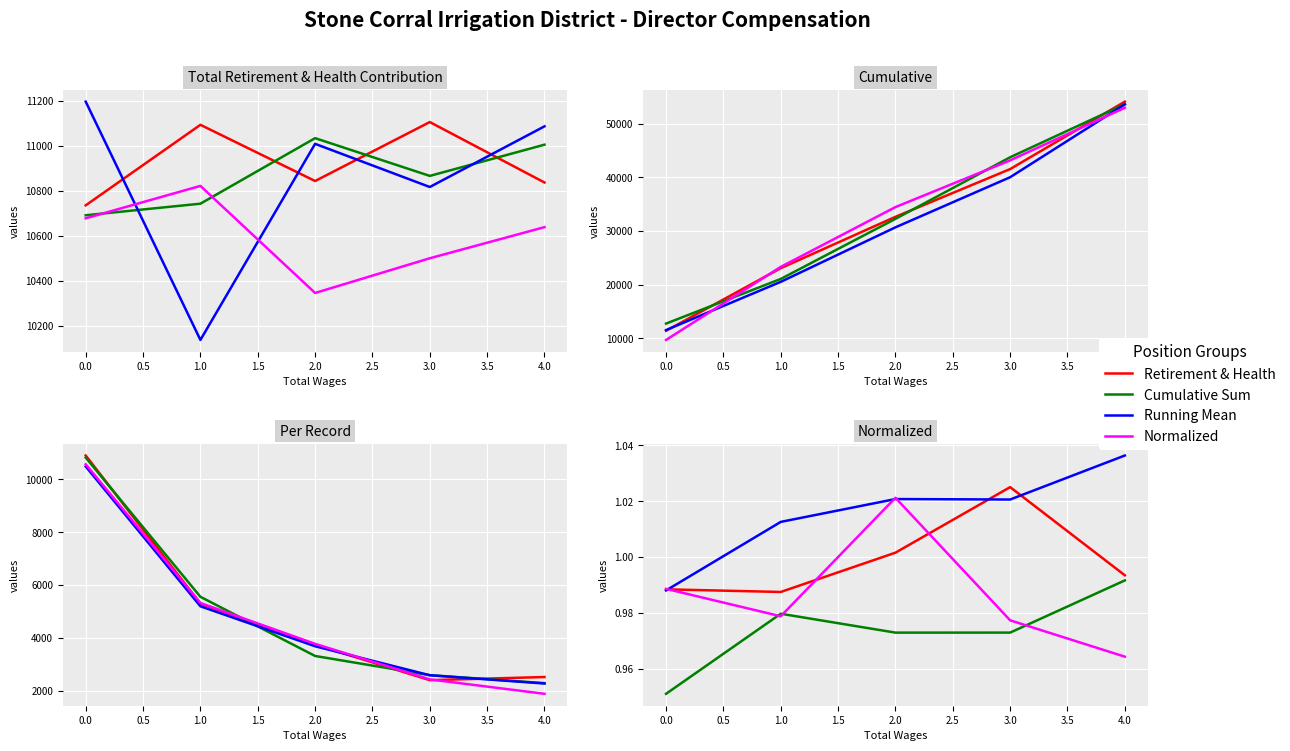

Which series has the largest range (max minus min)?

Normalized